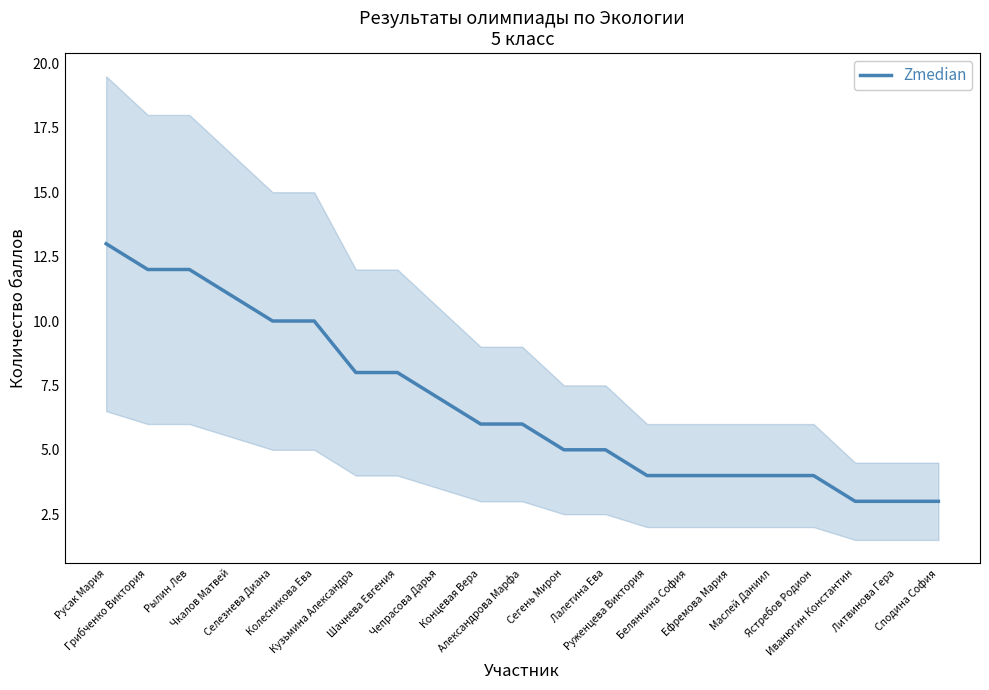

Rank the categories by value from highest to lowest.

Русак Мария, Грибченко Виктория, Рылин Лев, Чкалов Матвей, Селезнева Диана, Колесникова Ева, Кузьмина Александра, Шачнева Евгения, Чепрасова Дарья, Концевая Вера, Александрова Марфа, Сегень Мирон, Лалетина Ева, Руженцева Виктория, Белянкина София, Ефремова Мария, Маслей Даниил, Ястребов Родион, Иванюгин Константин, Литвинова Гера, Сподина София